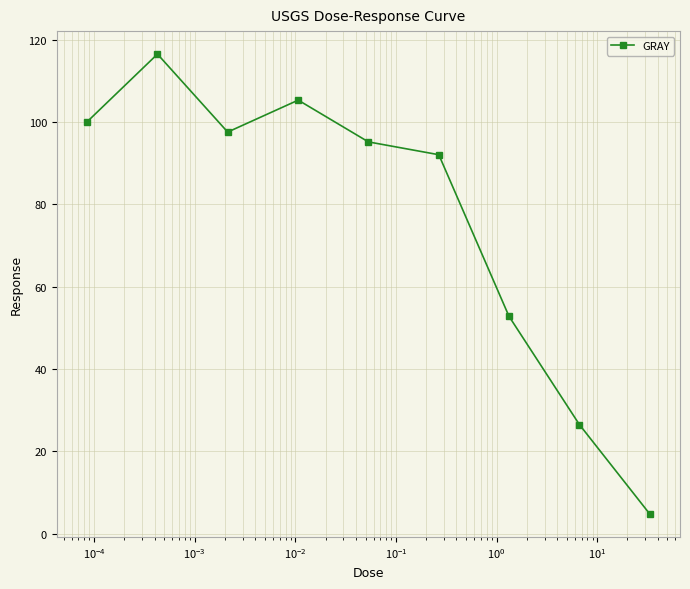

What is the minimum value shown in the chart?

4.8